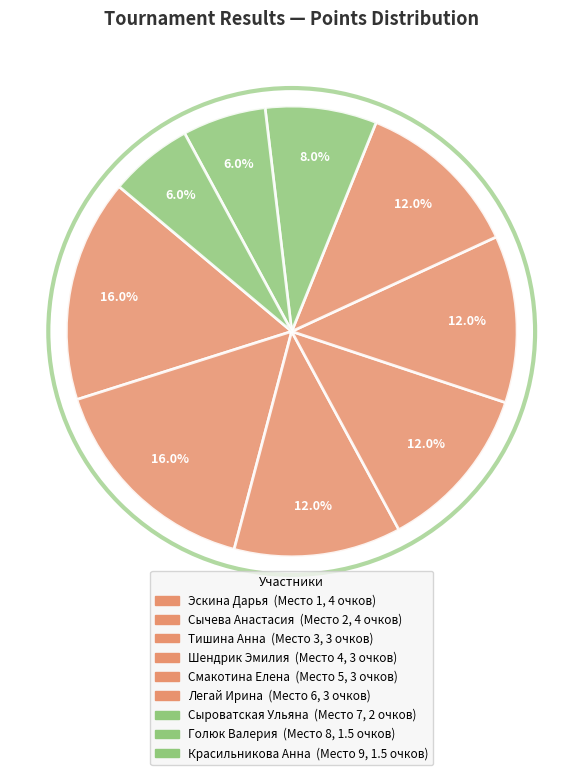

How many segments does this pie chart have?

9